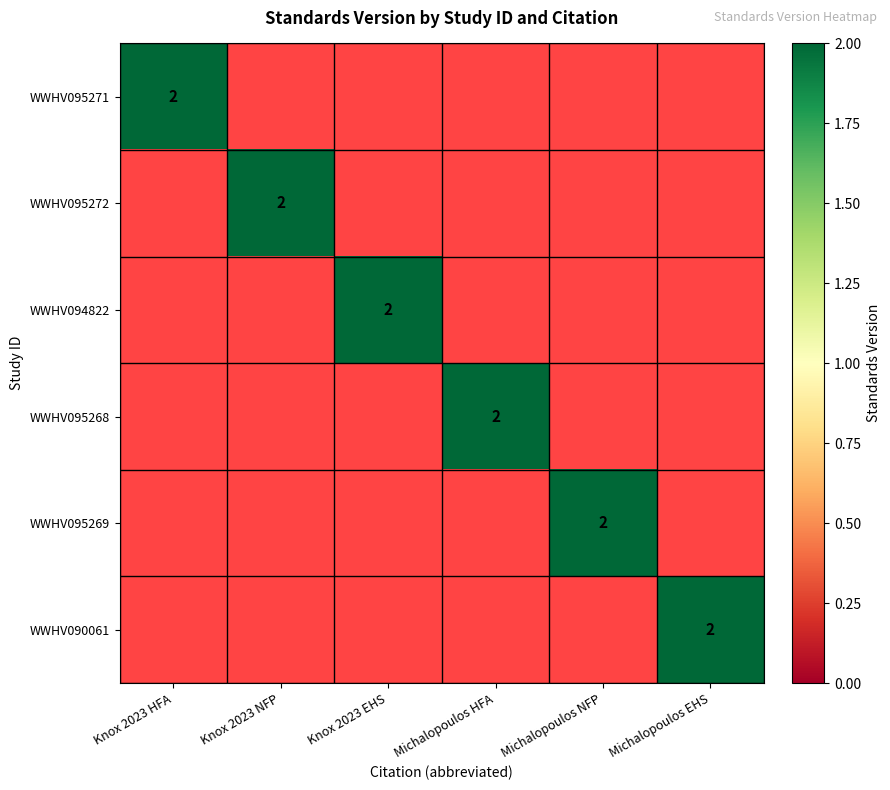

The WWHV095268 series shows 2 at Michalopoulos HFA. True or false?

True